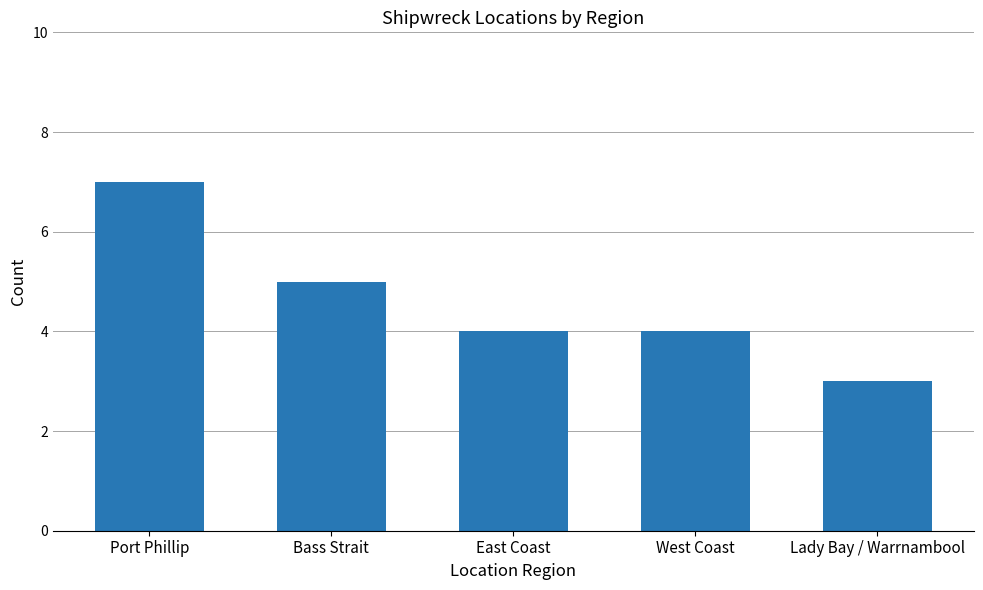

Reading left to right, transcribe all the data shown in this chart.

Port Phillip=7	Bass Strait=5	East Coast=4	West Coast=4	Lady Bay / Warrnambool=3